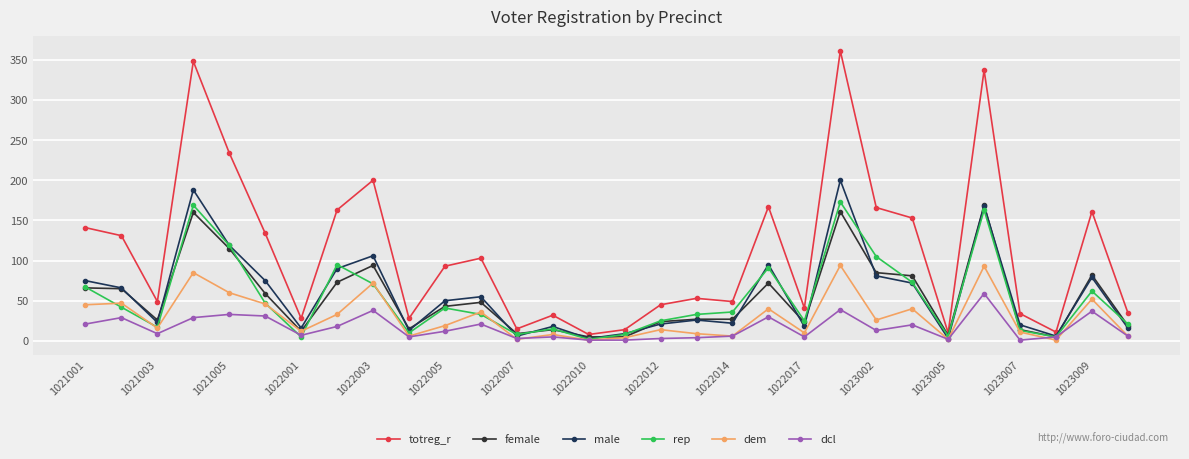

Which series has the widest spread of values?

totreg_r